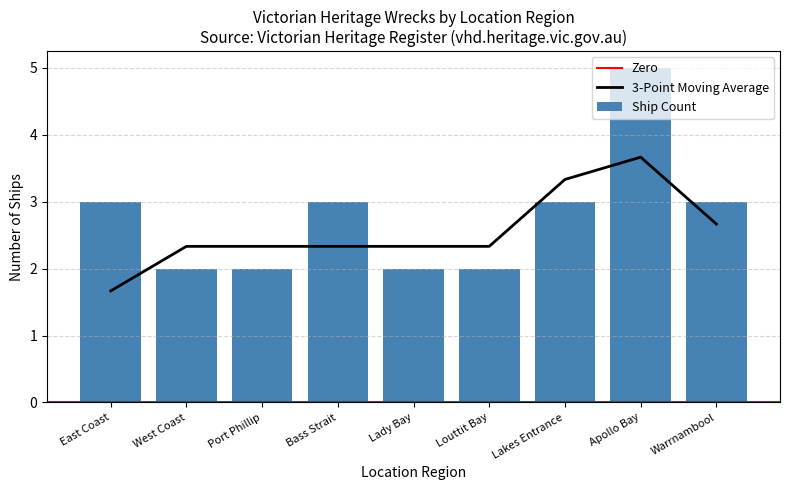

Read the value at East Coast.

3